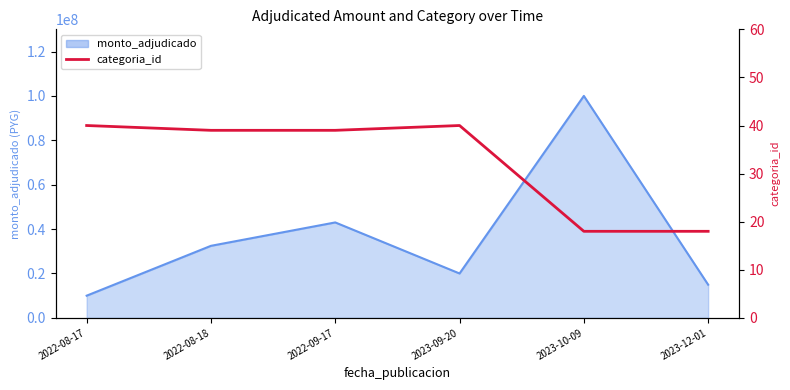

What position from the left is 2023-12-01?

6